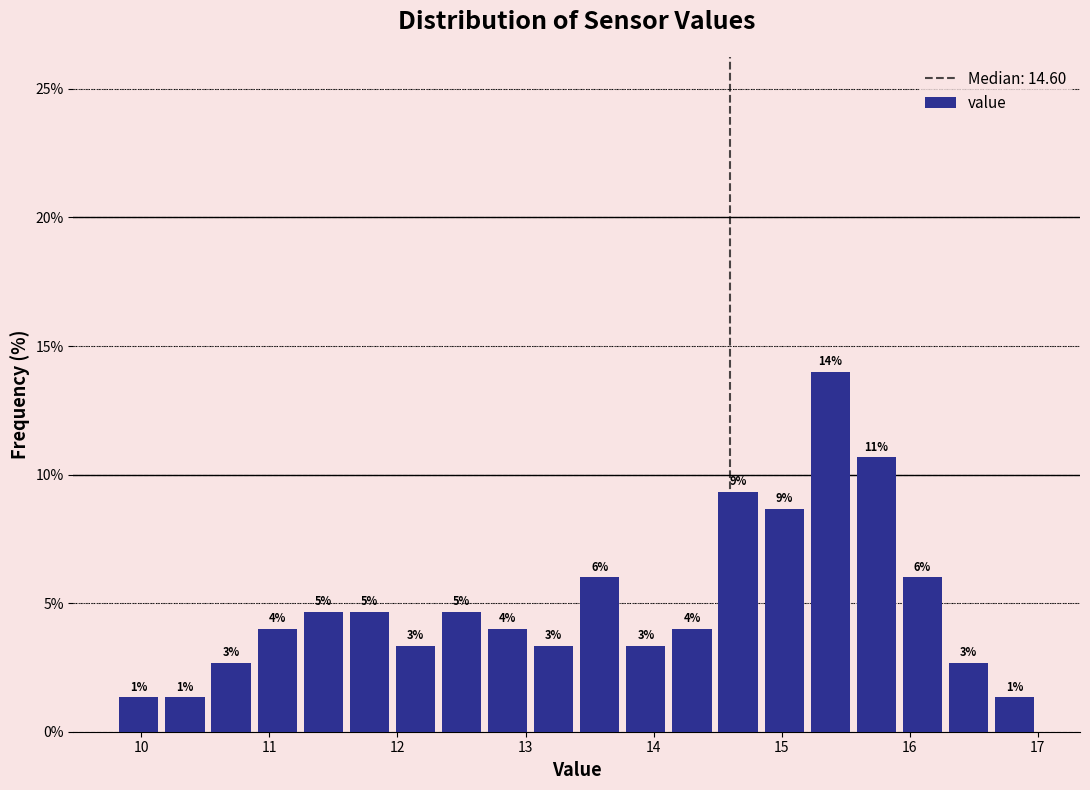

Read against the x-axis, roughly where is the centre of the tallest bar?

15.4